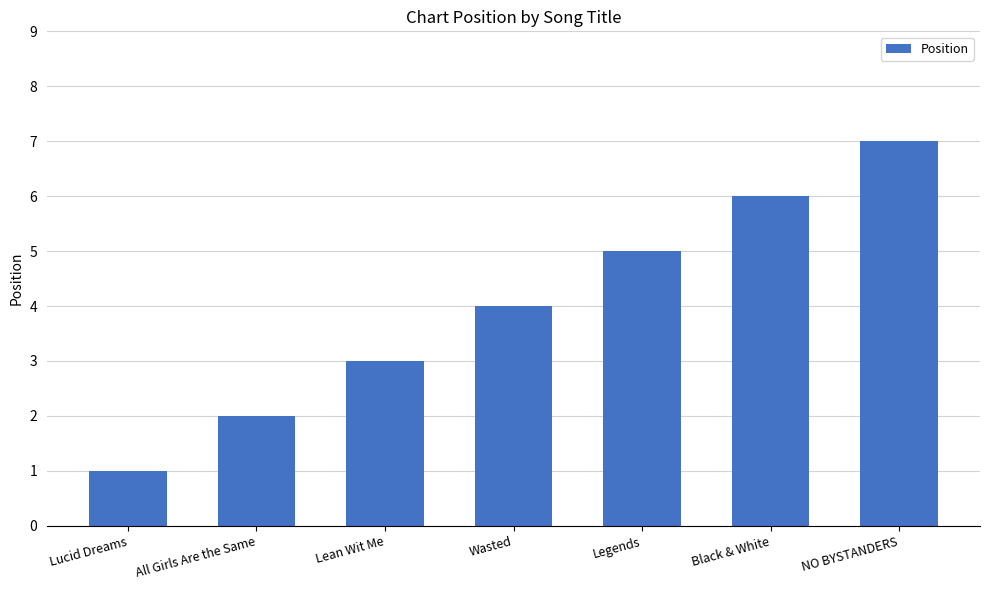

What is the change in value from All Girls Are the Same to Lean Wit Me?

+1